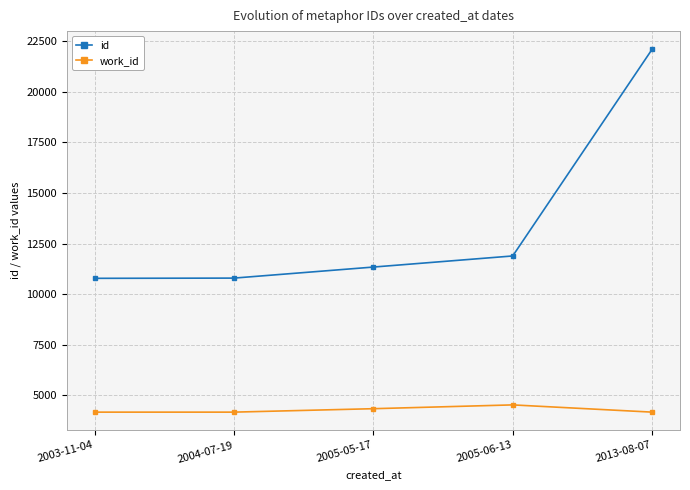

Which category has the highest value in the work_id series?

2005-06-13